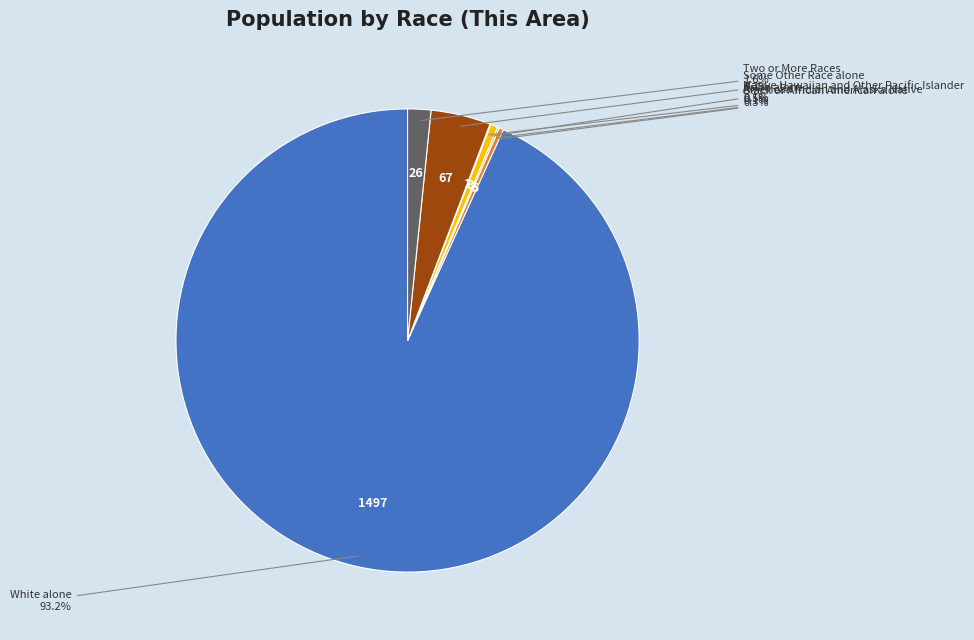

What percentage is NOT represented by Asian alone?

99.5%